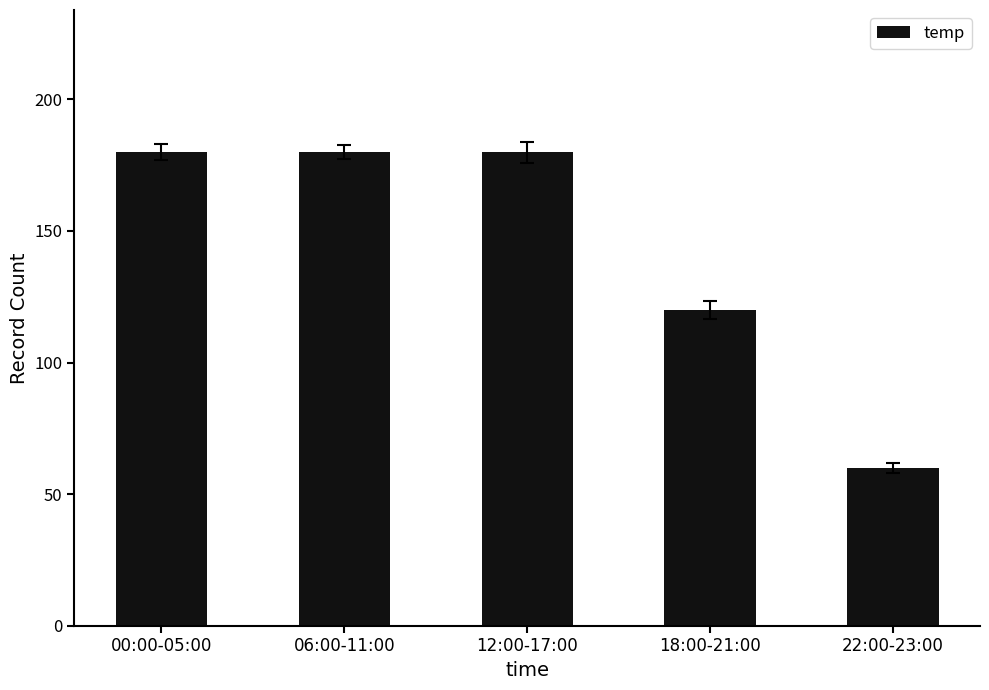

What is the sum of the values at 06:00-11:00 and 12:00-17:00?

360